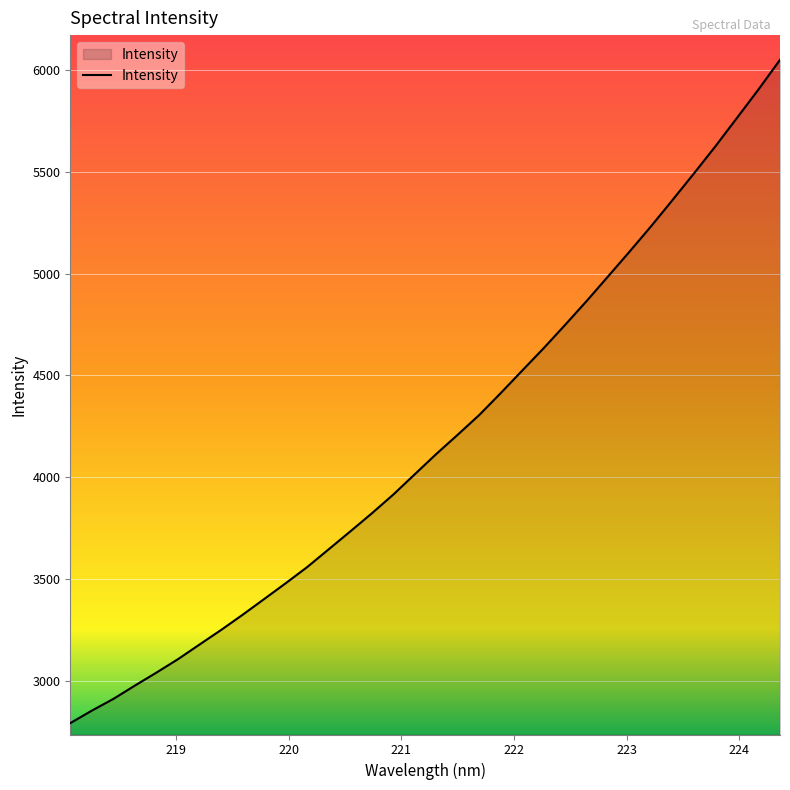

What is the maximum value shown in the chart?

6049.1